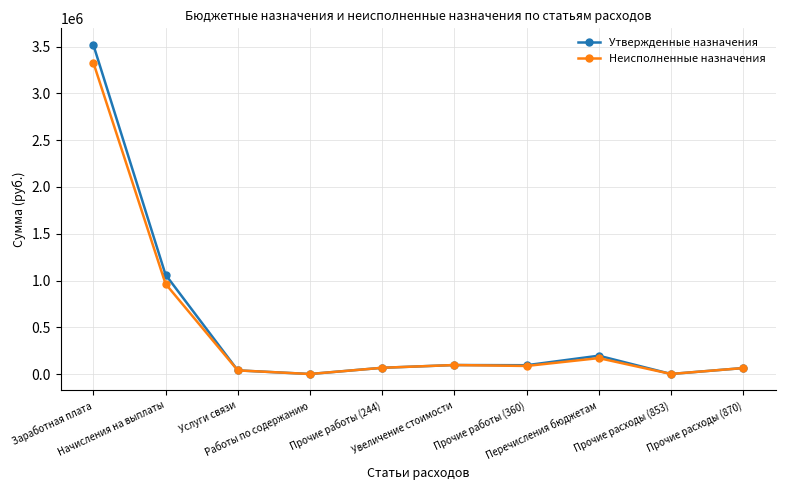

Which series has the largest range (max minus min)?

Утвержденные назначения